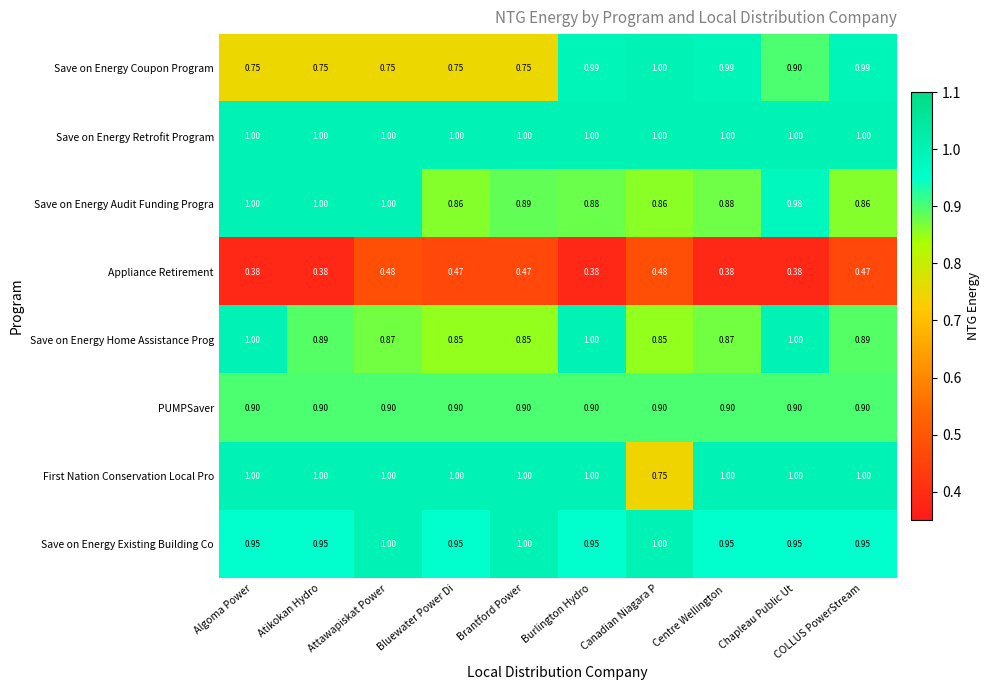

Between Atikokan Hydro and Chapleau Public Ut, which series saw the biggest shift?

Save on Energy Coupon Program